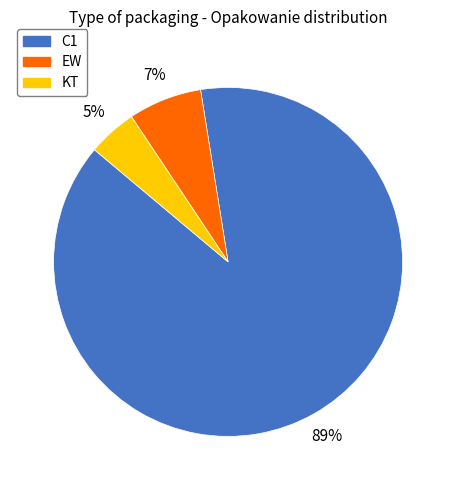

Between C1 and KT, which is larger?

C1